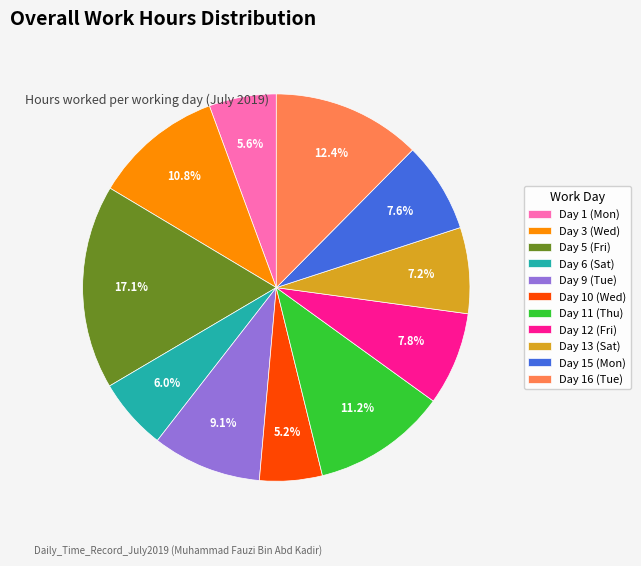

What is the largest slice in the pie chart?

Day 5 (Fri)